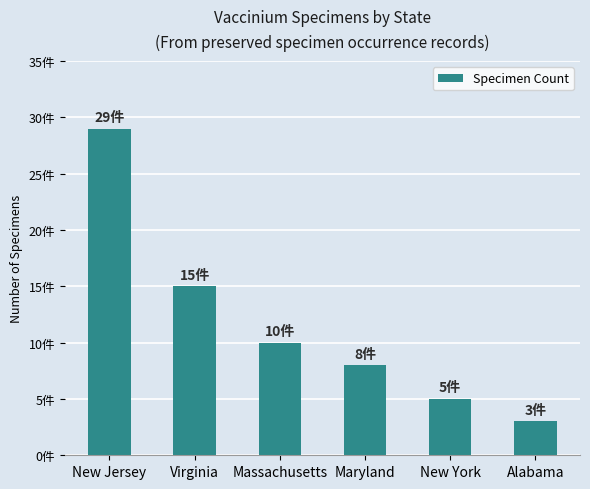

What position from the left is Virginia?

2